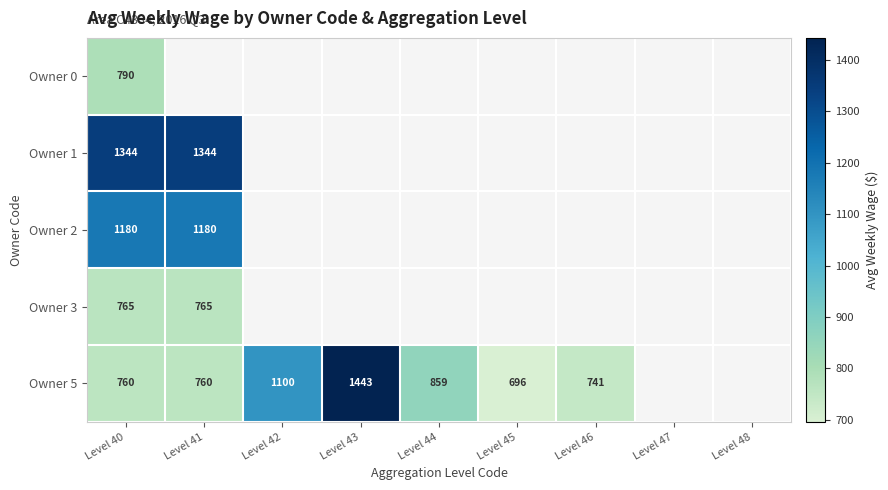

True or false: Owner 2 has a value of 1180 at Level 40.

True